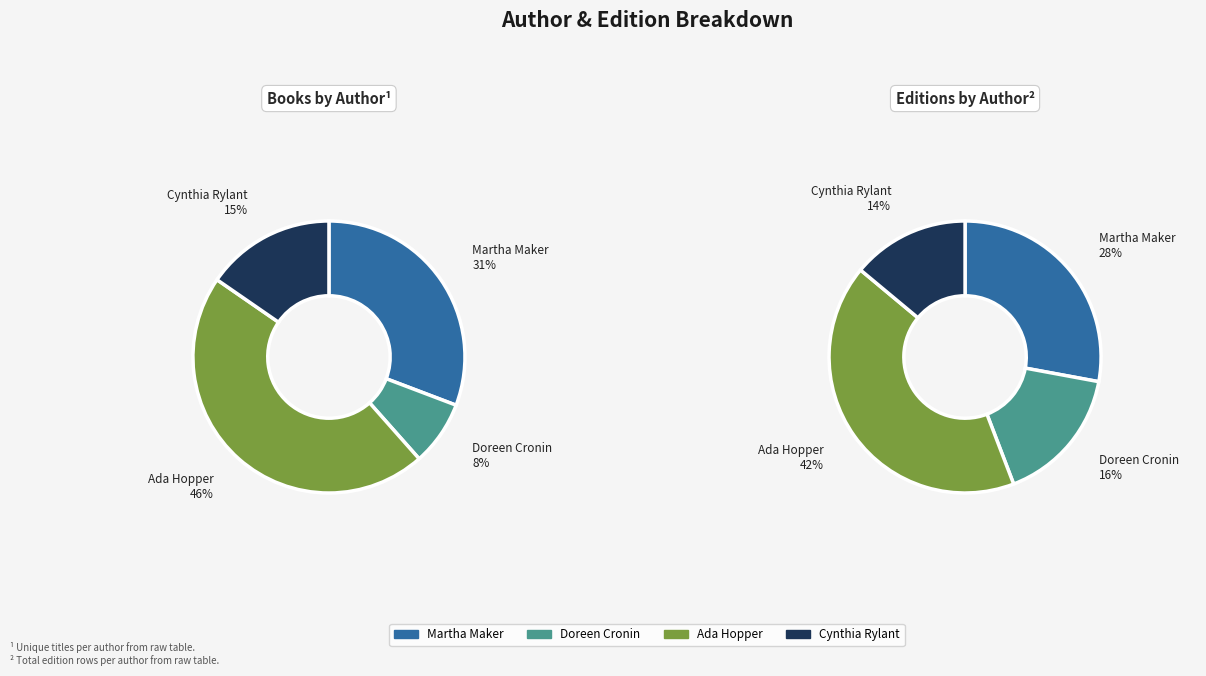

To the nearest percent, what is the difference between the largest and smallest slice percentages?

38%